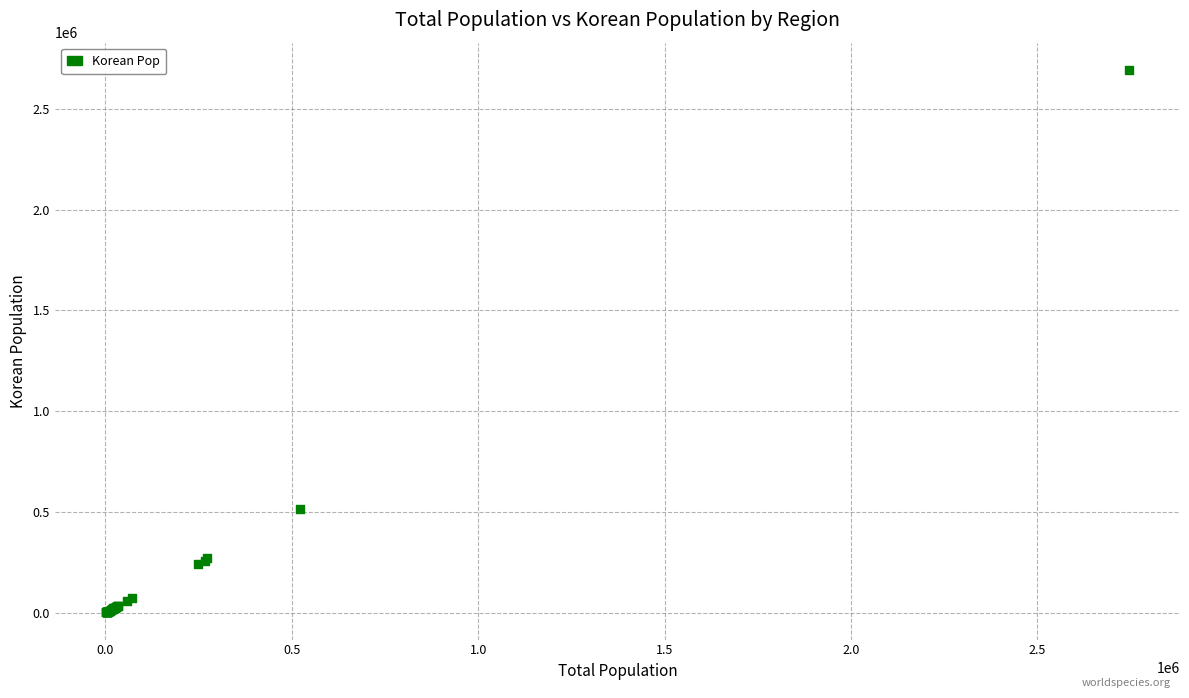

What Y value in the scatter plot is closest to 1347950?

515417